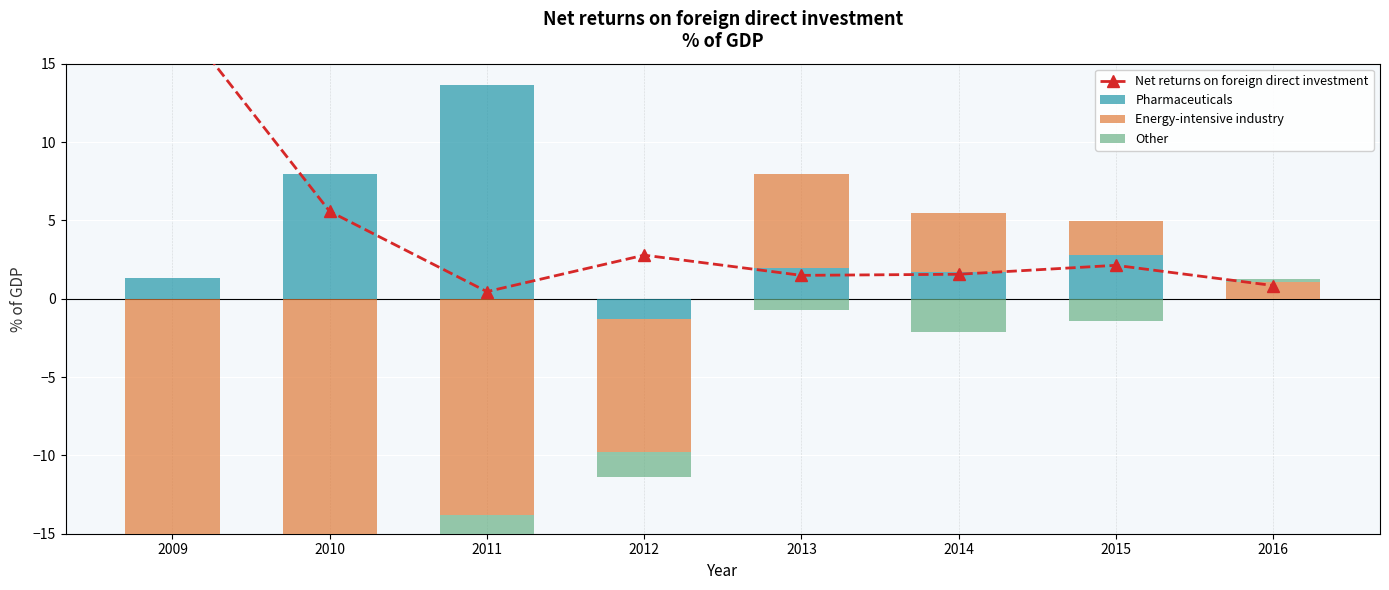

At 2016, list the series in order from largest to smallest.

Energy-intensive industry, Net returns on foreign direct investment, Other, Pharmaceuticals